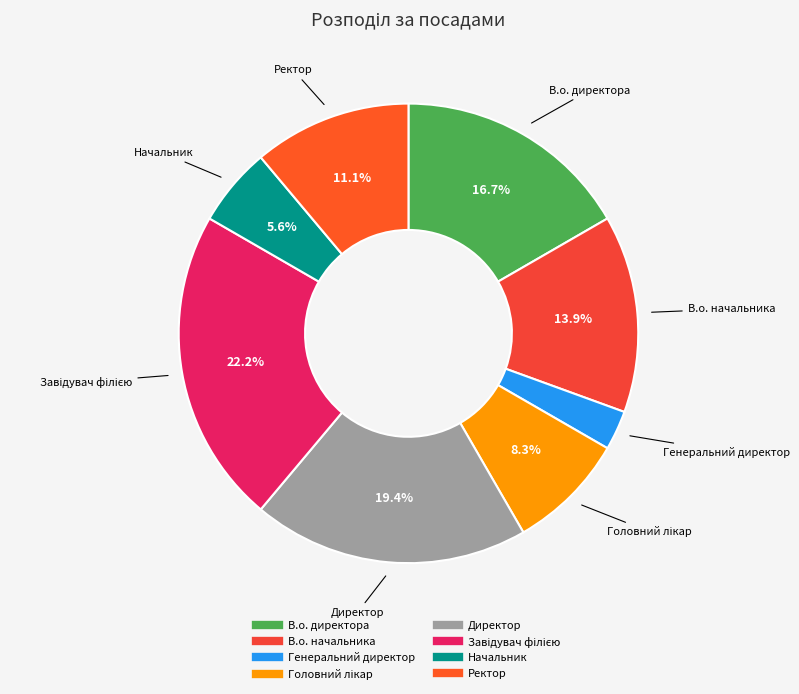

To the nearest percent, what is the average slice percentage?

12%